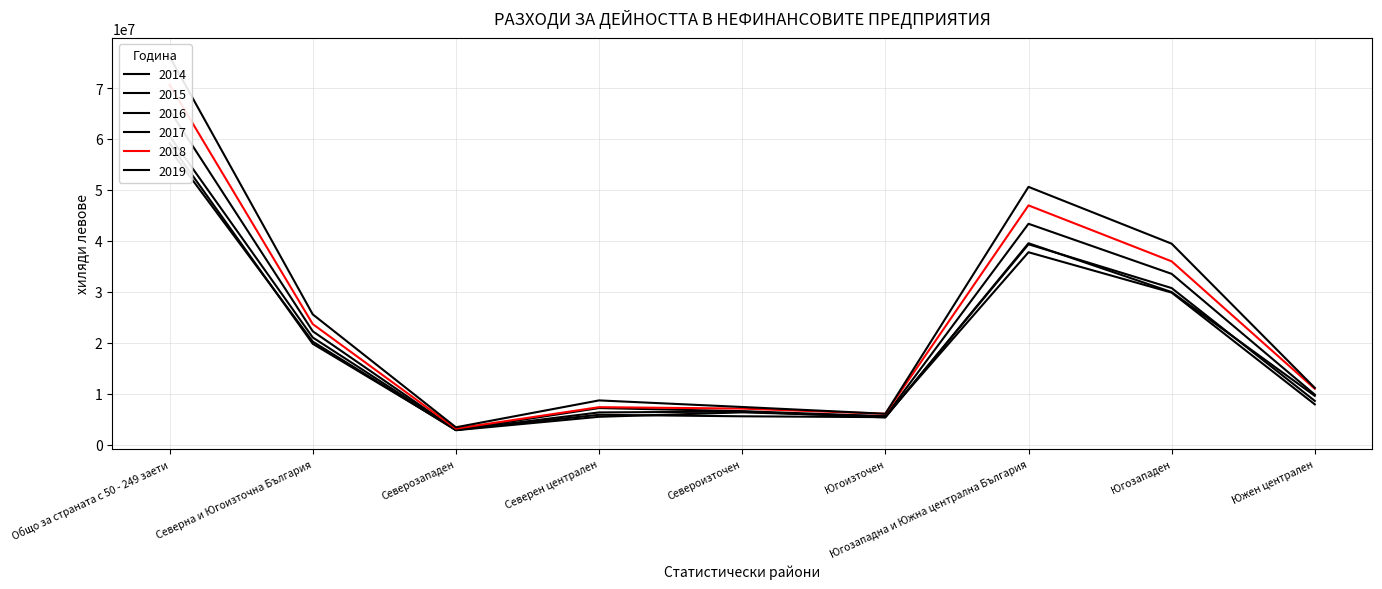

What is the label of the 1st point from the right?

Южен централен